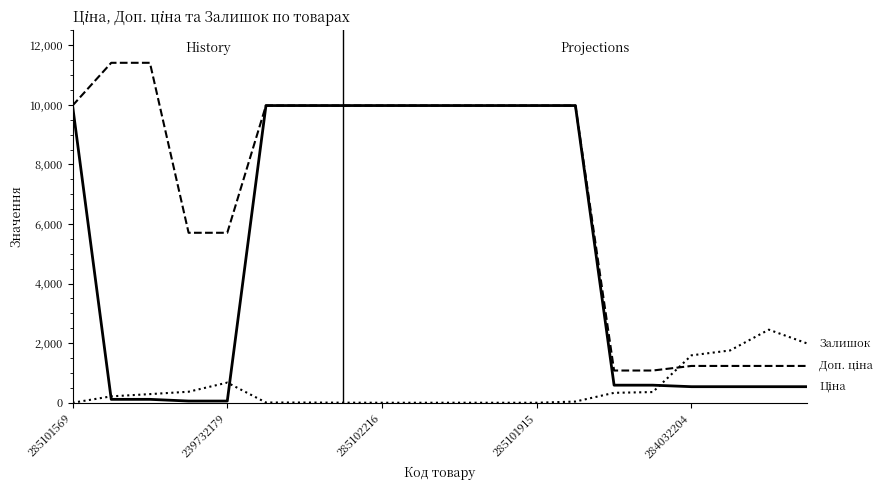

Reading left to right, extract all data points from this chart.

Ціна: 9975.0	114.1	114.1	57.0	57.0	9975.0	9975.0	9975.0	9975.0	9975.0	9975.0	9975.0	9975.0	9975.0	589.9	589.9	539.0	539.0	539.0	539.0
Доп. ціна: 9975.0	11410.0	11410.0	5705.0	5705.0	9975.0	9975.0	9975.0	9975.0	9975.0	9975.0	9975.0	9975.0	9975.0	1081.7	1081.7	1235.4	1235.4	1235.4	1235.4
Залишок: 0.0	215.0	290.0	370.0	676.0	8.0	7.0	3.0	0.0	0.0	1.0	0.0	0.0	40.0	333.0	359.0	1591.0	1756.0	2453.0	1986.0